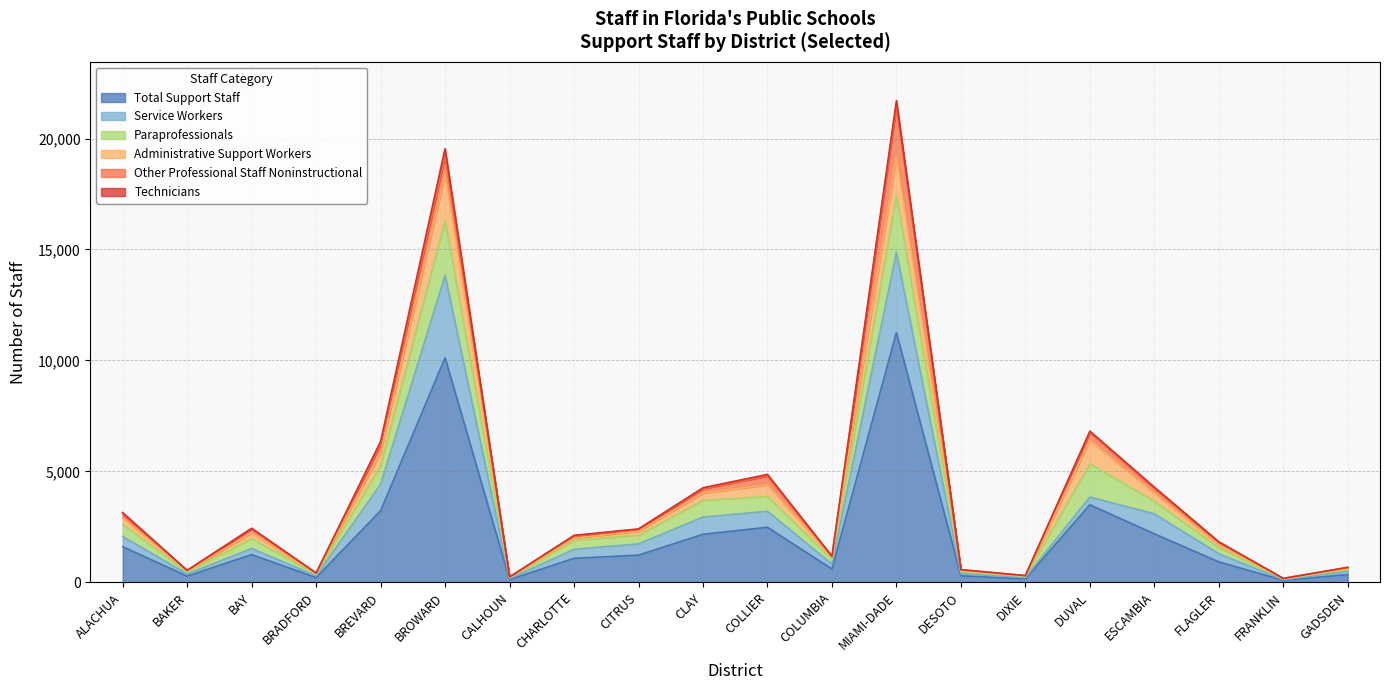

Which category has the highest value in the Total Support Staff series?

MIAMI-DADE